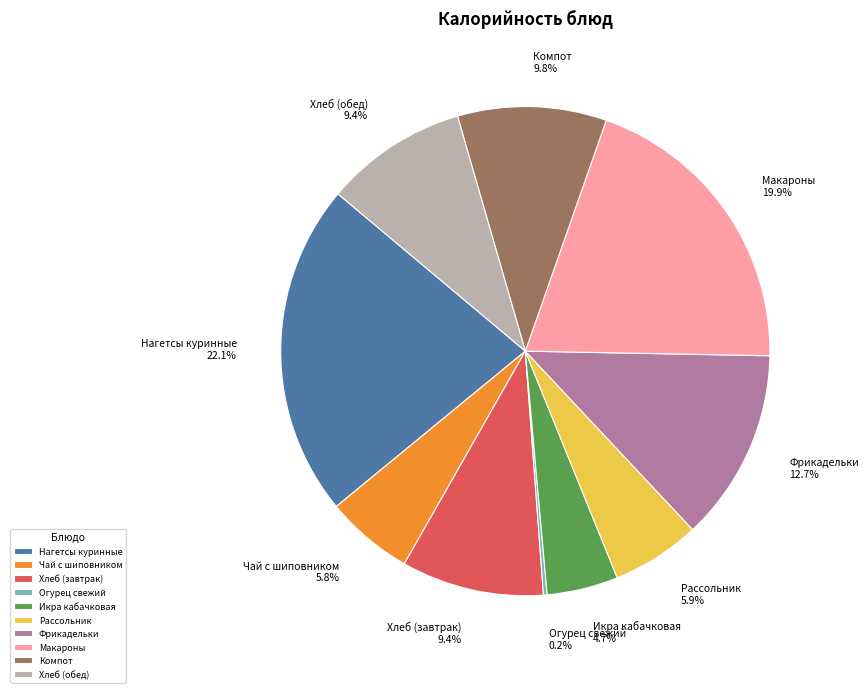

True or false: Хлеб (завтрак) accounts for 17% of the total.

False